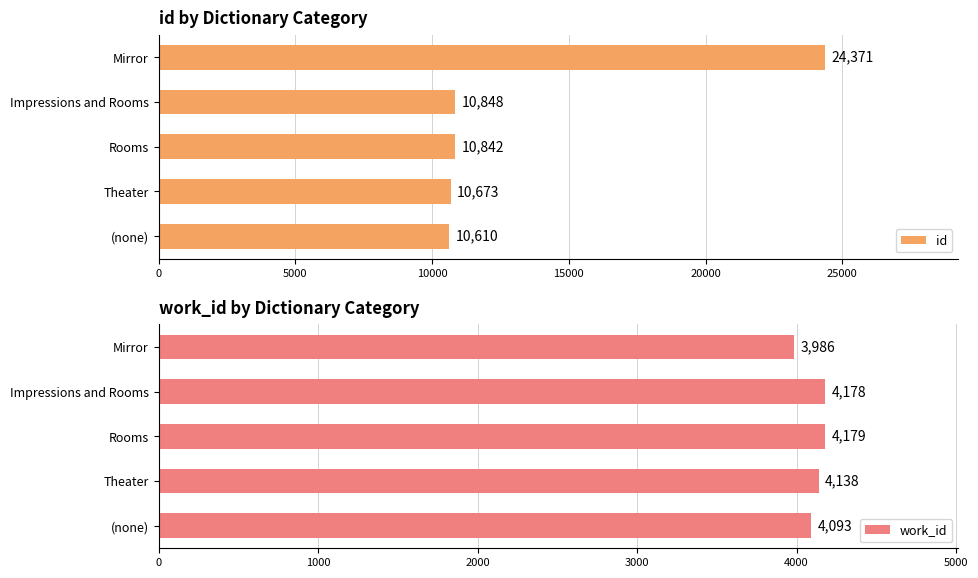

List the labels in order of id value, smallest first.

(none), Theater, Rooms, Impressions and Rooms, Mirror